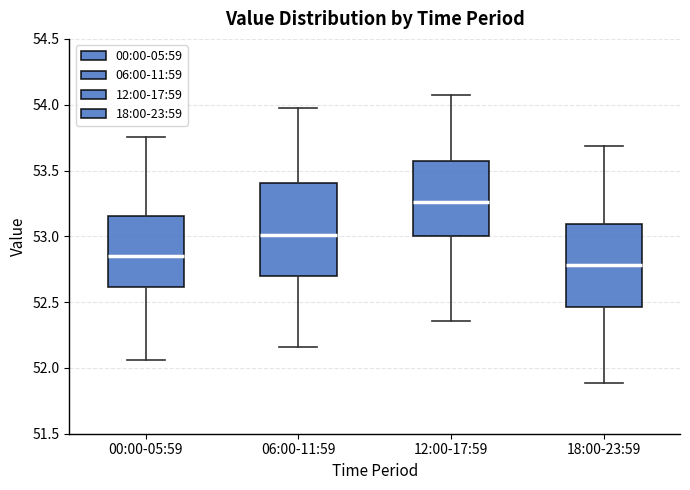

Reading left to right, read every box against the y-axis: the position of its median line, the range the box covers, and the ends of its whiskers. The values are not printed on the chart, so give them approximately, as read against the axis.

00:00-05:59: median 52.85, box 52.60 to 53.15, whiskers 52.05 to 53.75
06:00-11:59: median 53.00, box 52.70 to 53.40, whiskers 52.15 to 54.00
12:00-17:59: median 53.25, box 53.00 to 53.55, whiskers 52.35 to 54.05
18:00-23:59: median 52.80, box 52.45 to 53.10, whiskers 51.90 to 53.70